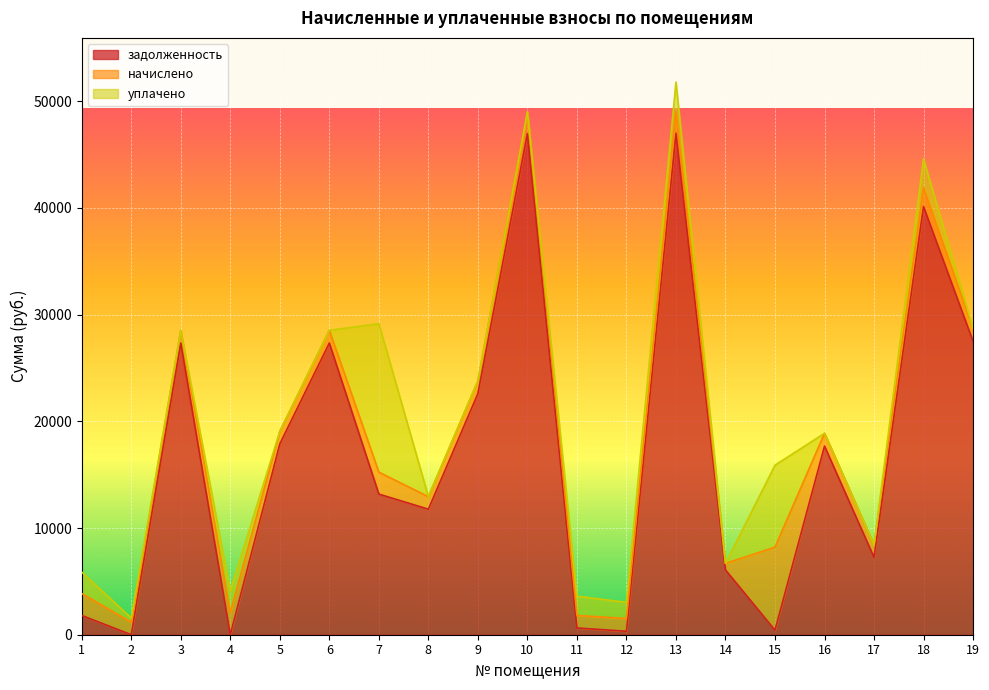

How many series are shown in this chart?

3